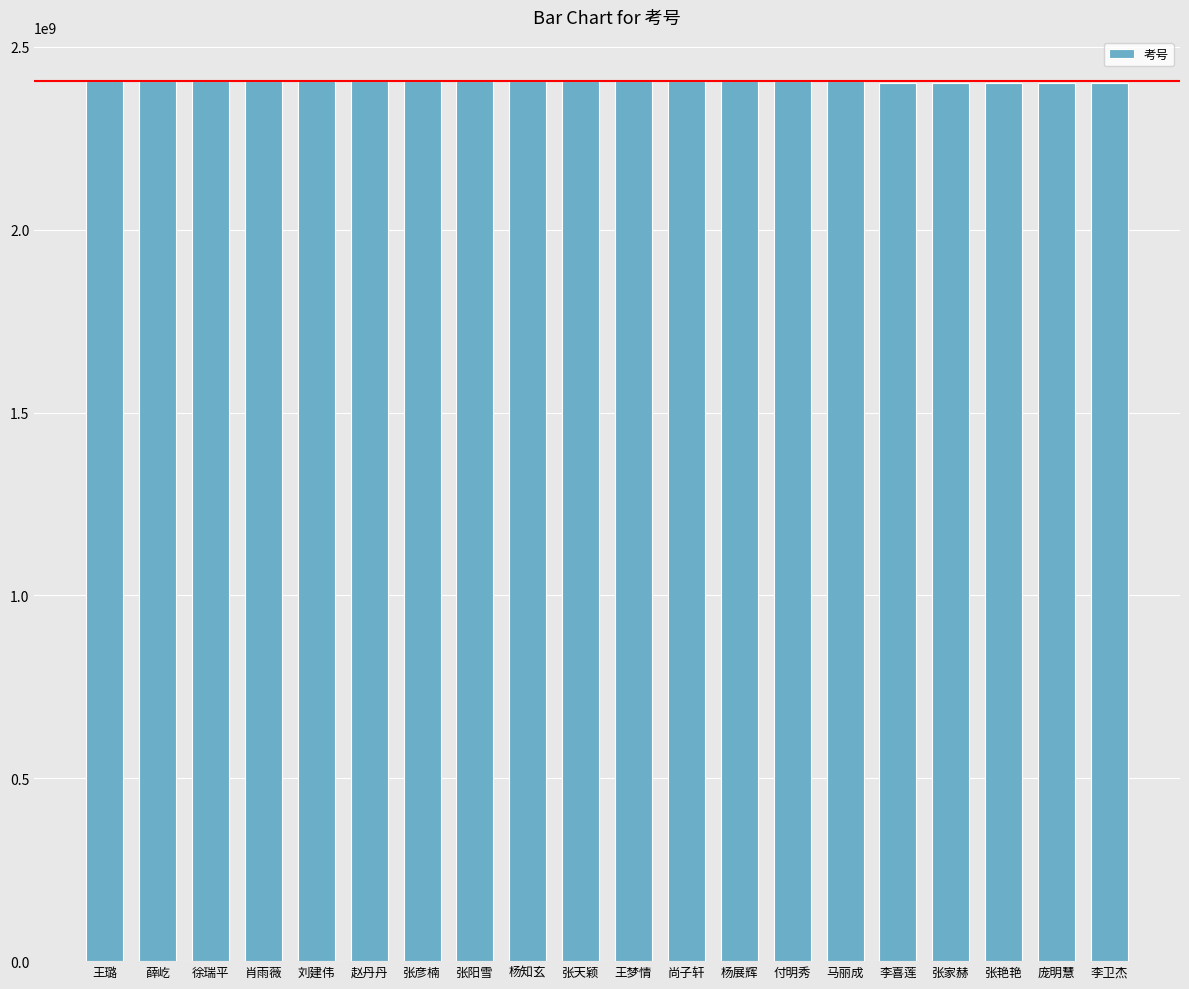

Approximately how many times larger is the value at 杨展辉 compared to 张艳艳?

1.0